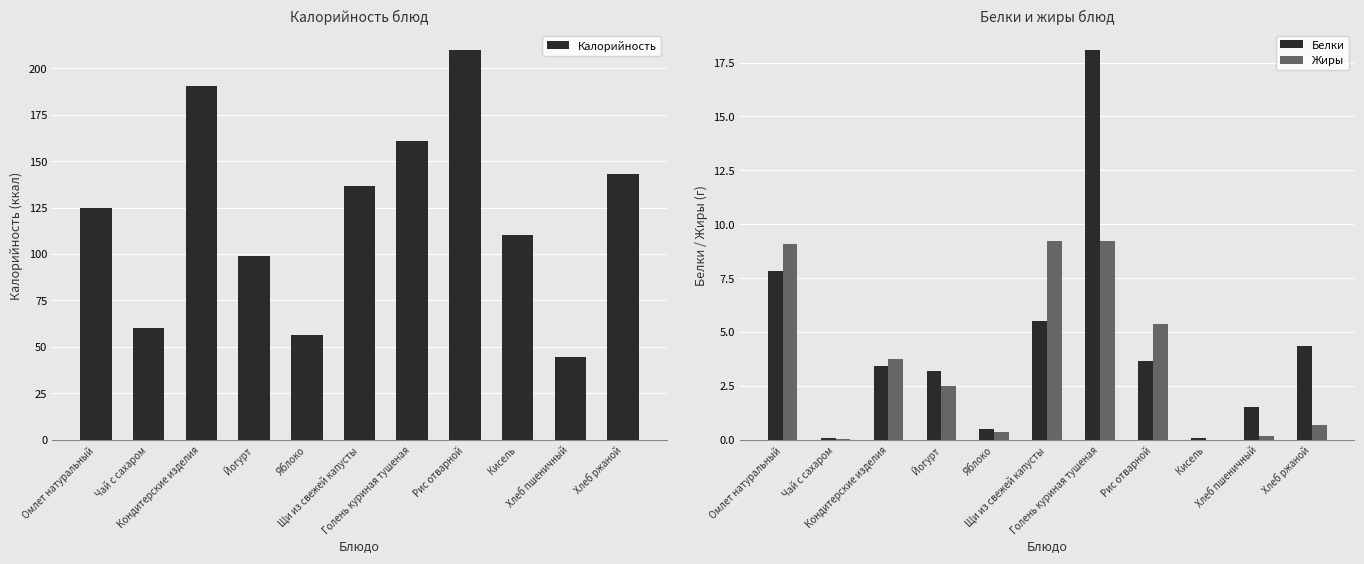

What position from the right is Хлеб ржаной?

1